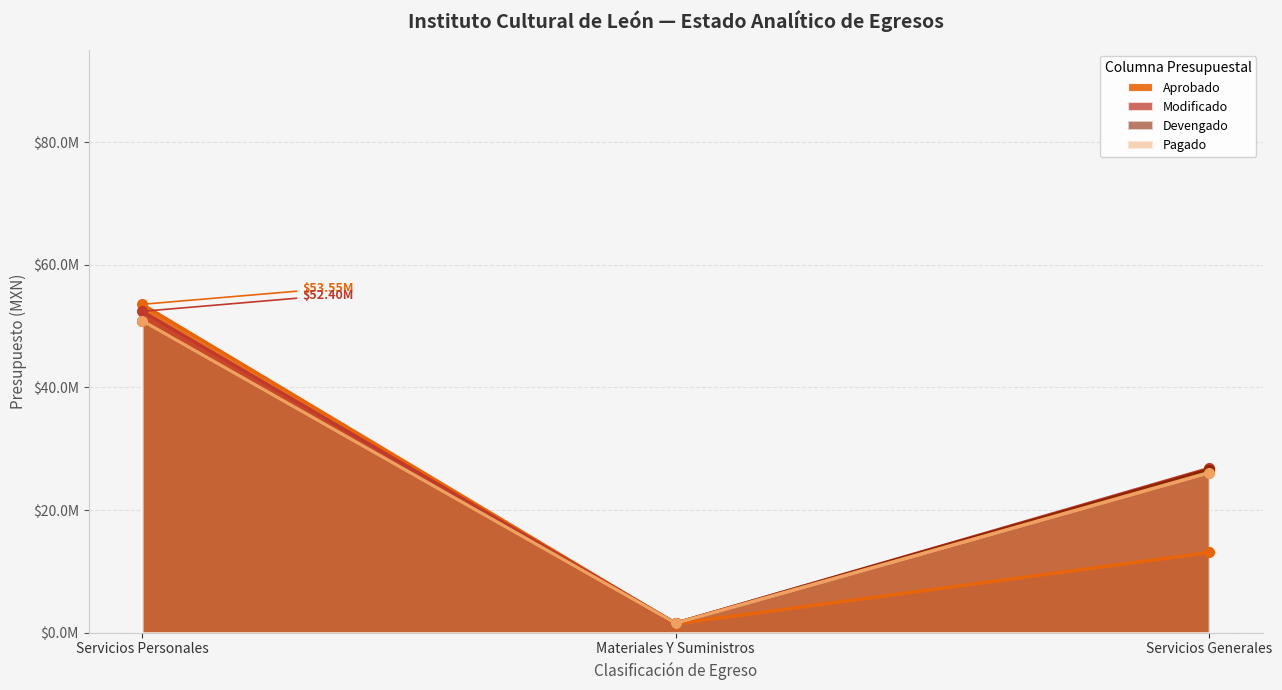

What is the greatest value displayed?

53549049.0